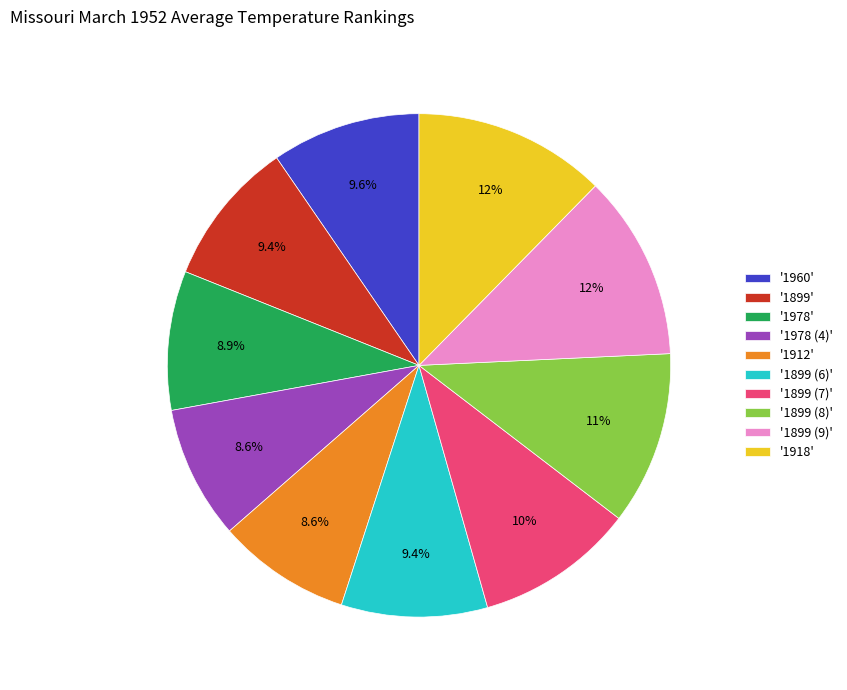

Does any single category account for the majority?

No